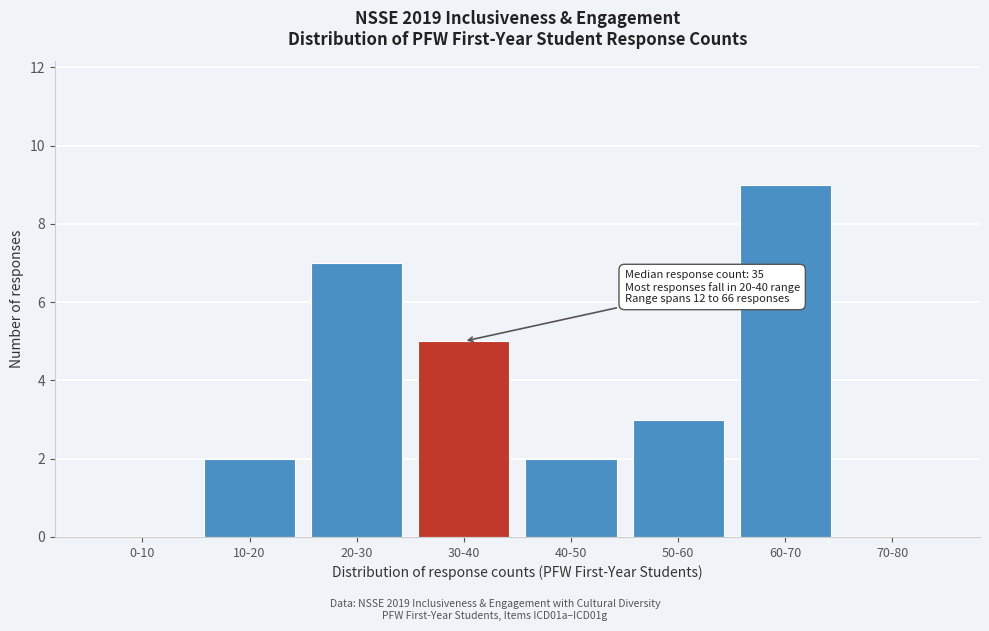

Reading left to right, what are all the values shown in this chart?

0-10=0	10-20=2	20-30=7	30-40=5	40-50=2	50-60=3	60-70=9	70-80=0